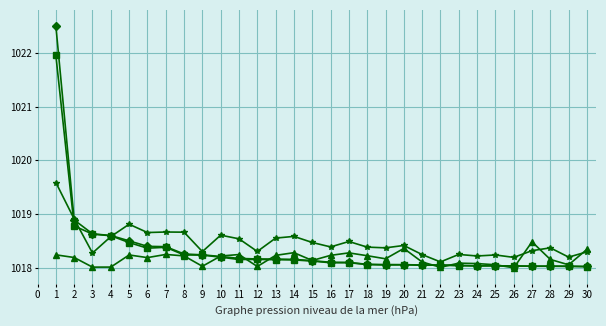

What is the minimum value shown in the chart?

1018.0